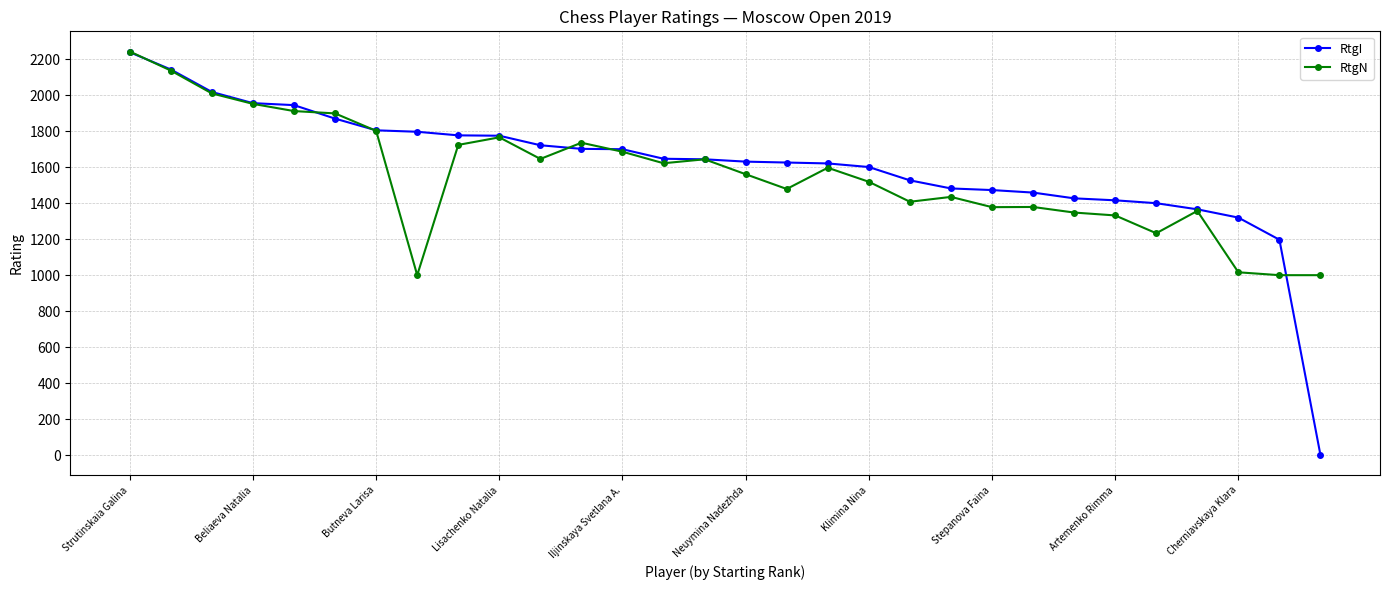

True or false: RtgN has more than 0 interior local peaks.

True